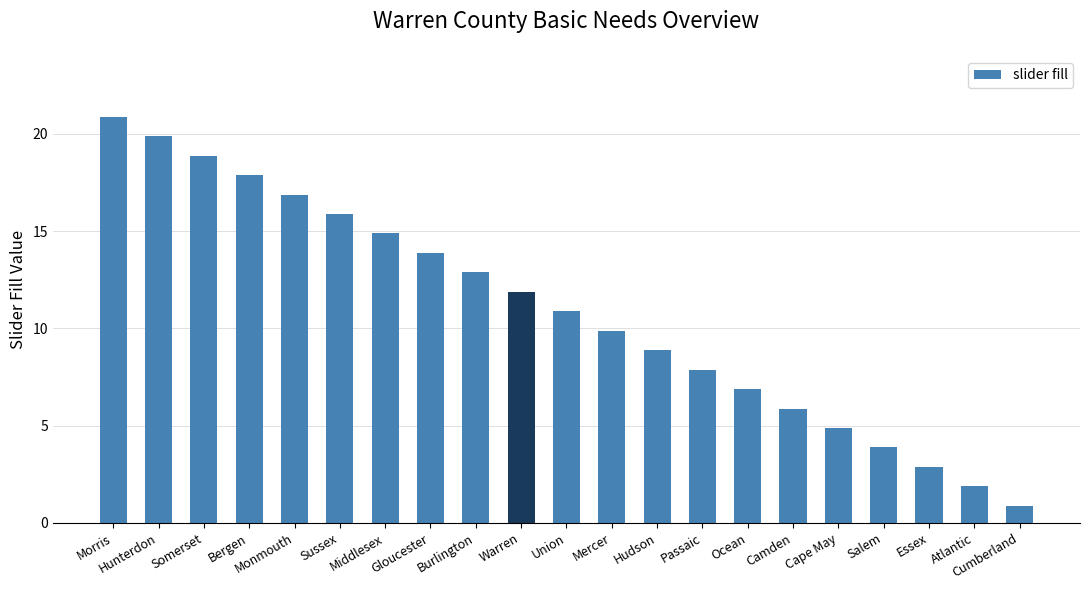

Which label corresponds to the smallest value in the chart?

Cumberland